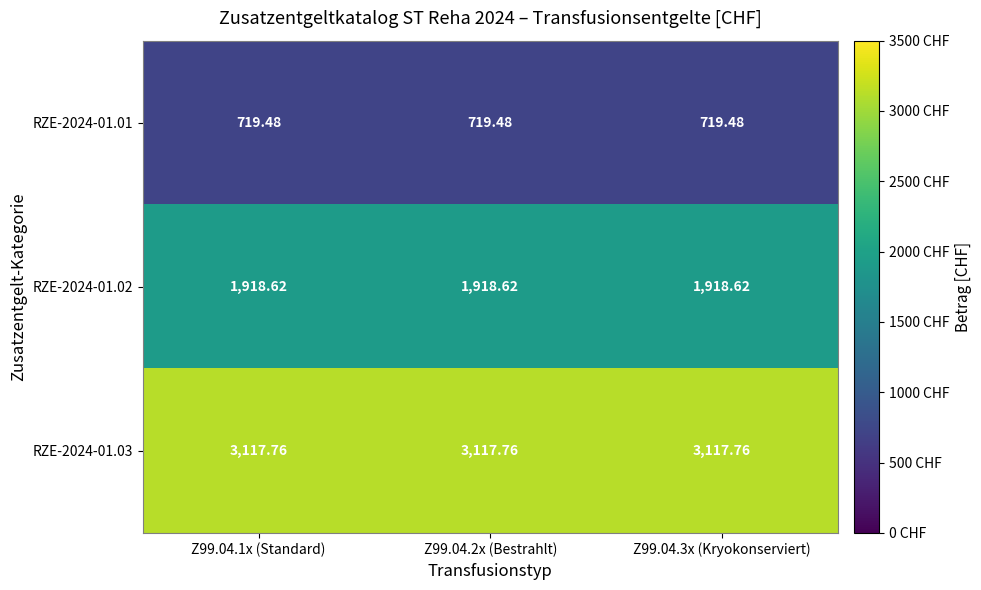

Is the value of RZE-2024-01.02 at Z99.04.1x (Standard) greater than the value of RZE-2024-01.01 at Z99.04.1x (Standard)?

Yes